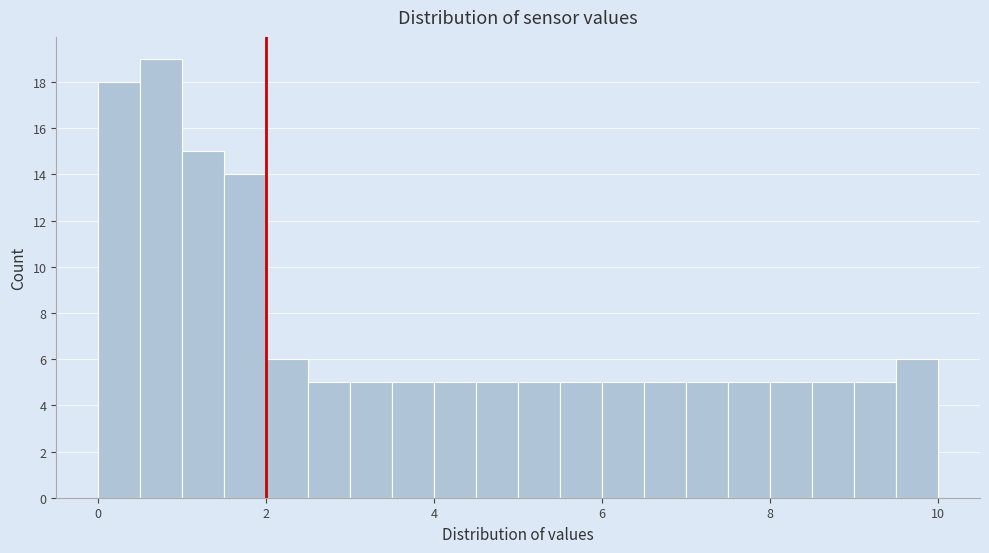

Read against the x-axis, roughly where is the centre of the tallest bar?

0.8